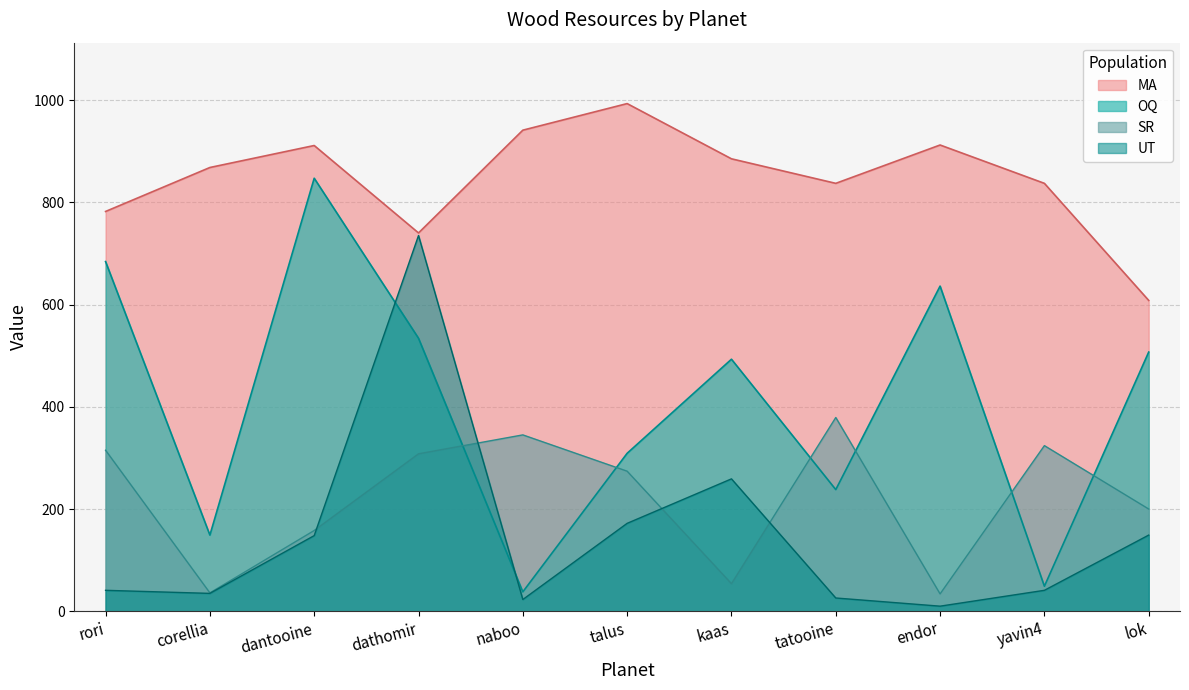

Reading left to right, what are all the values shown in this chart?

OQ: rori=684	corellia=149	dantooine=847	dathomir=534	naboo=38	talus=309	kaas=493	tatooine=238	endor=636	yavin4=49	lok=507
MA: rori=782	corellia=868	dantooine=911	dathomir=740	naboo=941	talus=993	kaas=885	tatooine=837	endor=912	yavin4=837	lok=608
UT: rori=41	corellia=35	dantooine=148	dathomir=735	naboo=23	talus=172	kaas=259	tatooine=26	endor=10	yavin4=41	lok=149
SR: rori=315	corellia=36	dantooine=158	dathomir=308	naboo=345	talus=274	kaas=54	tatooine=379	endor=34	yavin4=324	lok=200